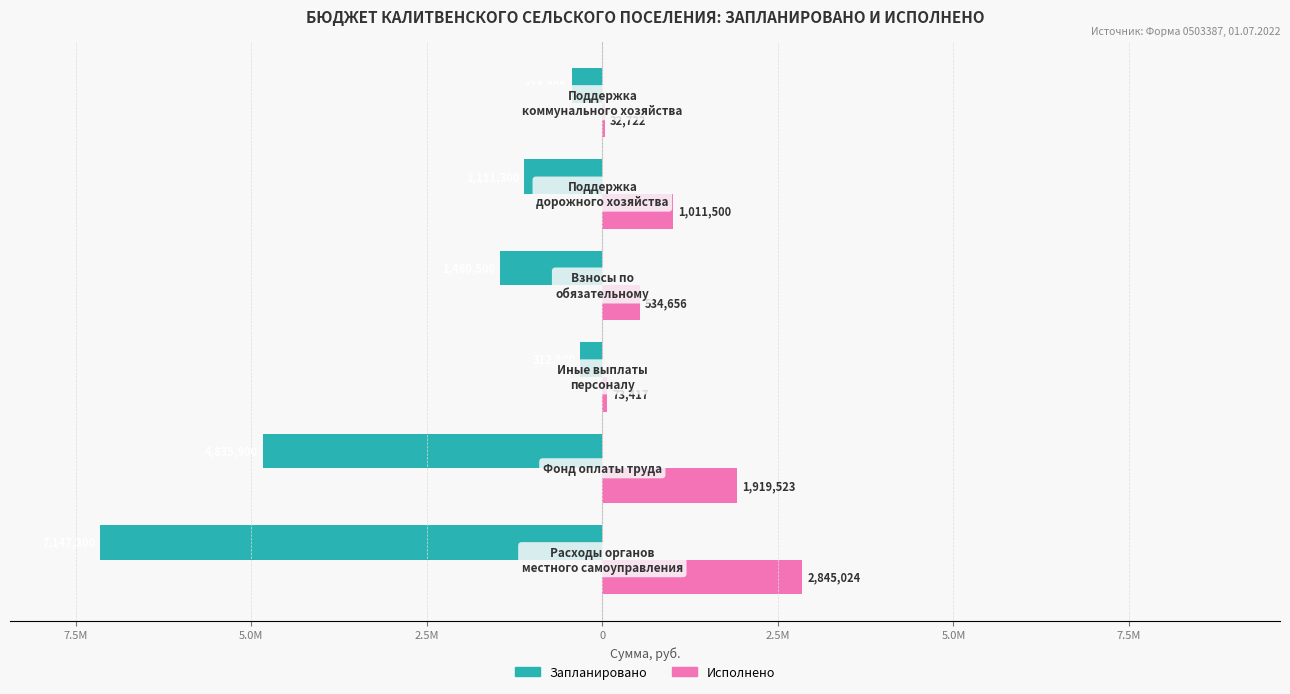

What is the difference between the maximum and minimum values in the Запланировано series?

6834700.0